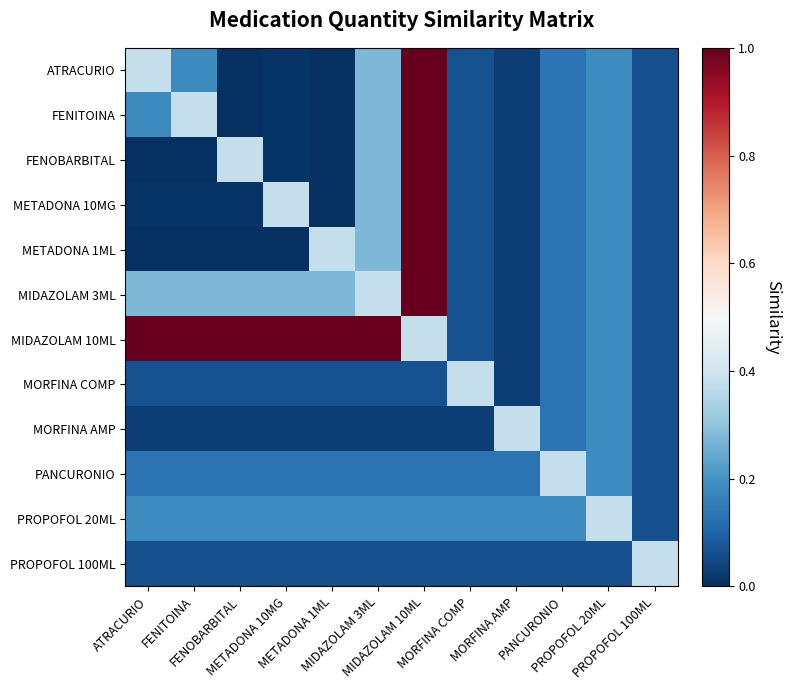

What is the total value across all series at PANCURONIO?

1.8